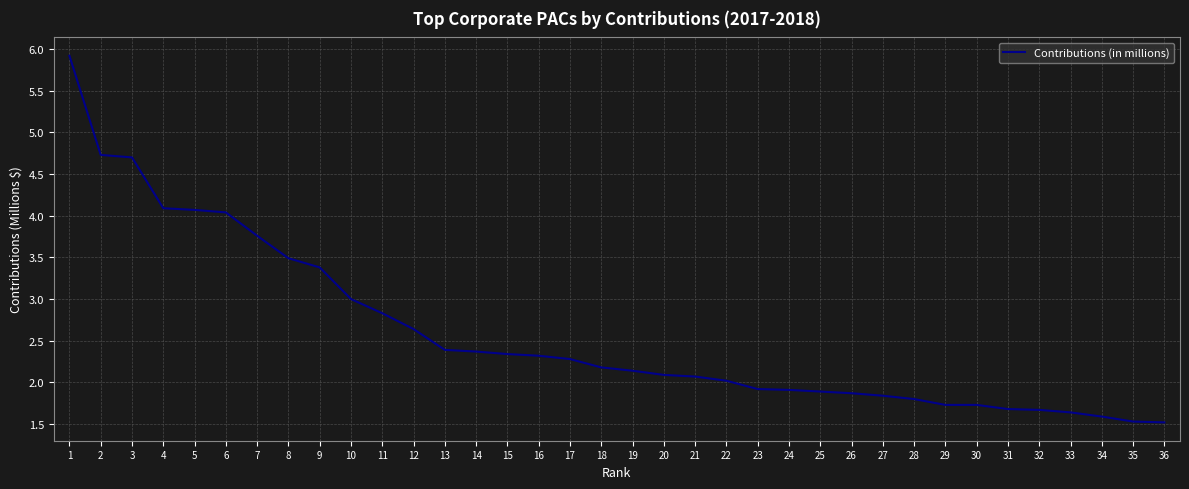

Count the number of values greater than 2.

22